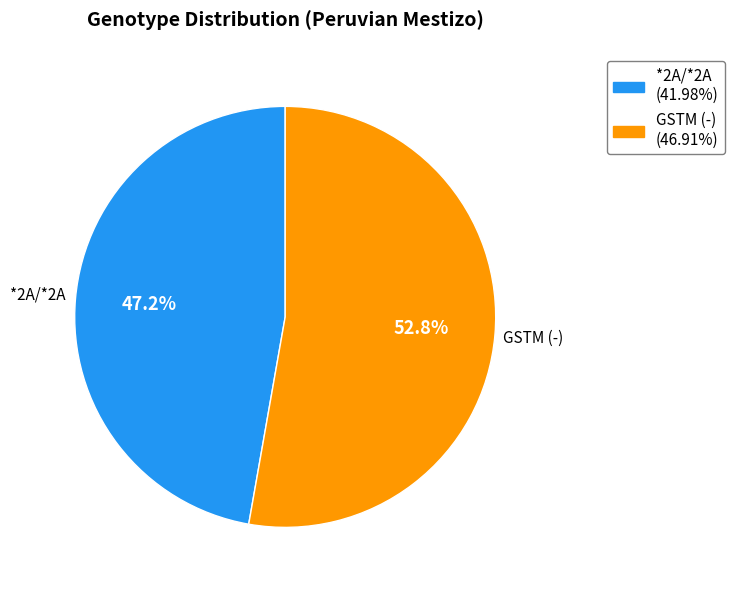

To the nearest percent, what percentage of the pie is GSTM (-)?

53%